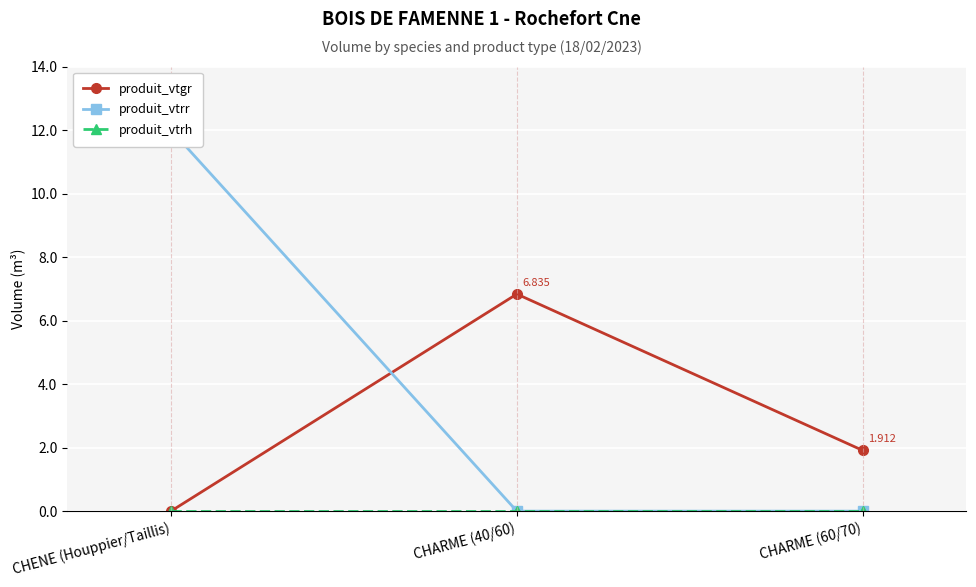

At which label is produit_vtgr closest to 3?

CHARME (60/70)